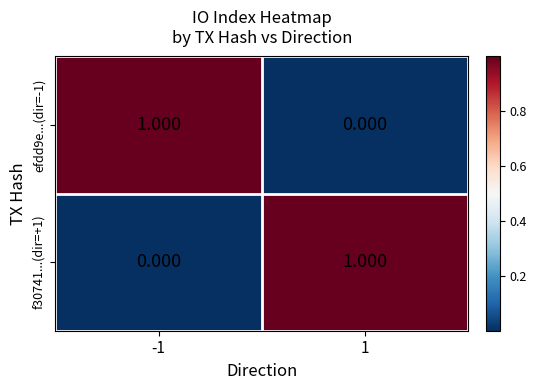

How many categories are shown in the chart?

2